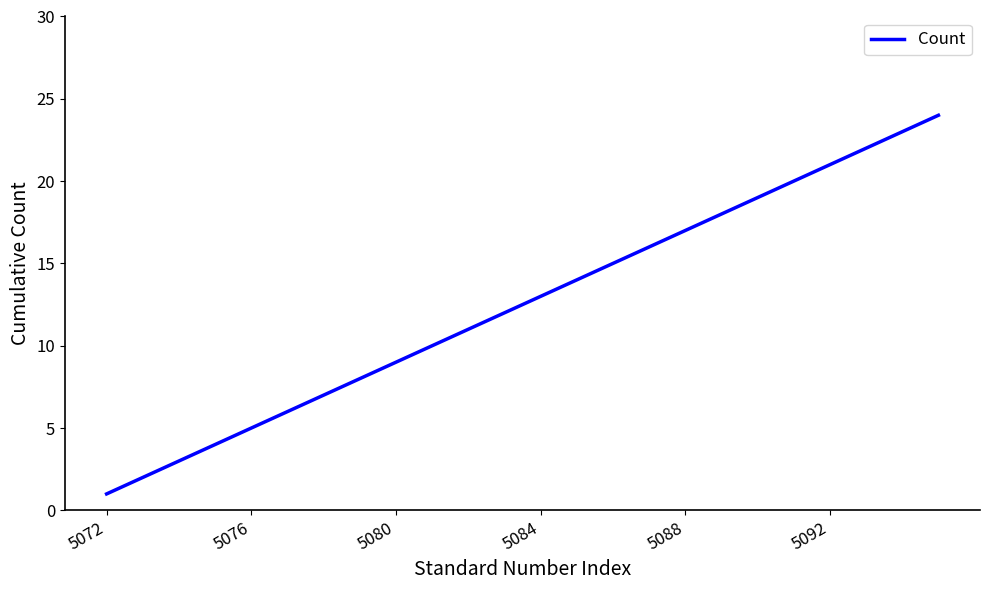

What is the difference between the maximum and second lowest values?

22